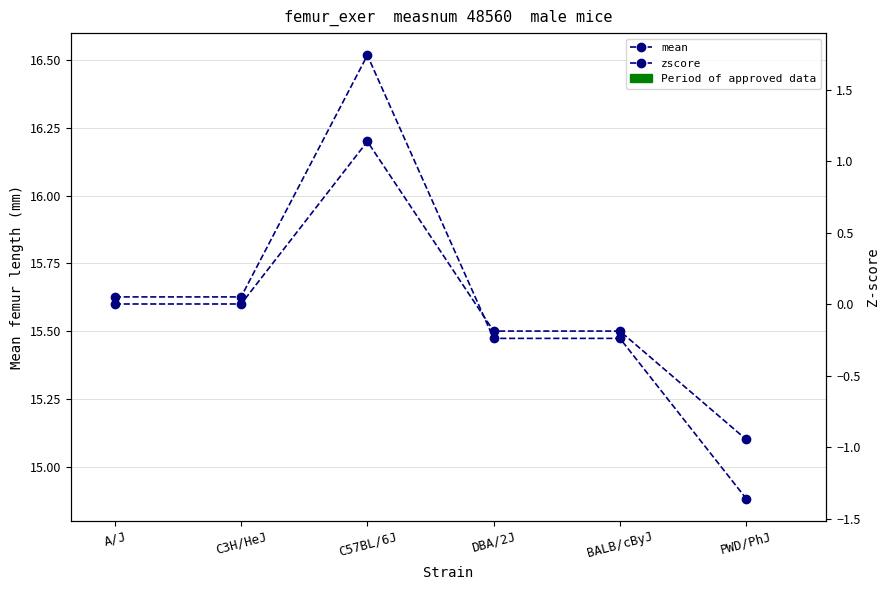

What is the total value across all series at BALB/cByJ?

15.3